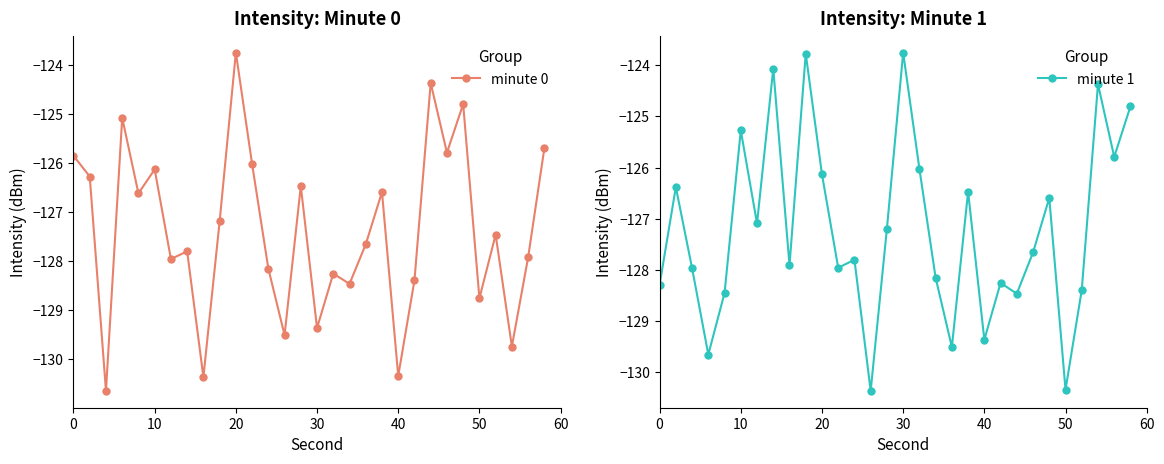

In minute 1, how many points are higher than both neighbors (excluding endpoints)?

10